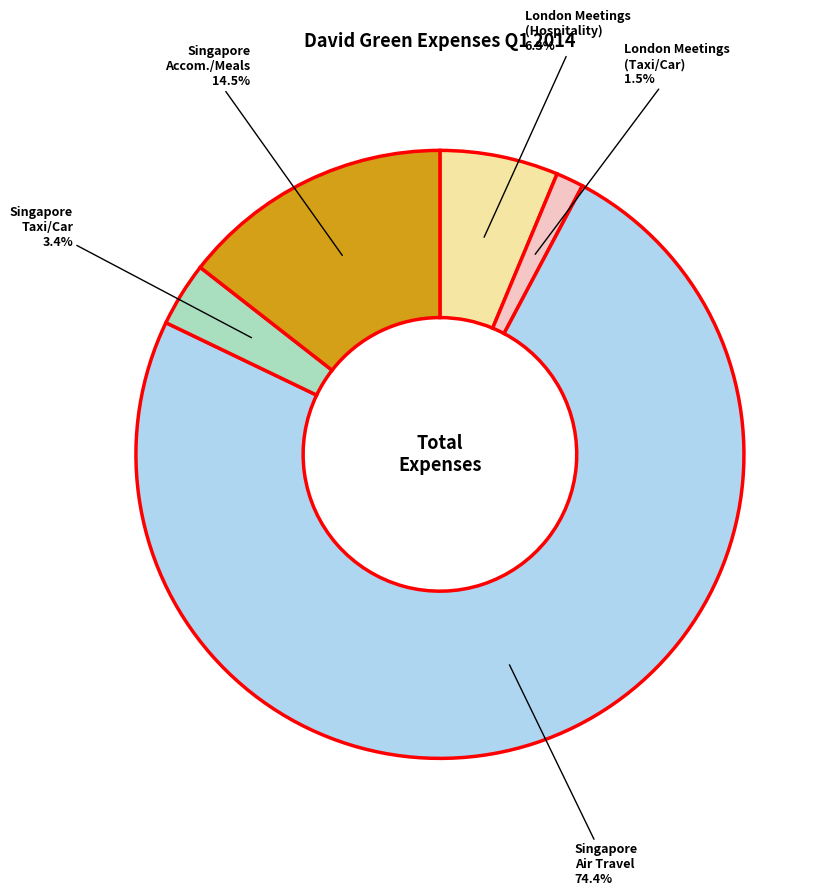

Is there a majority slice in this chart?

Yes